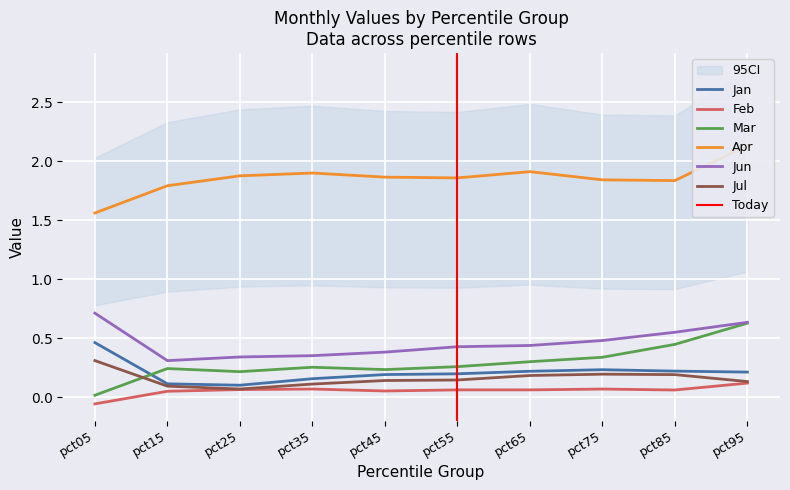

What is the highest value of the Apr series?

2.1